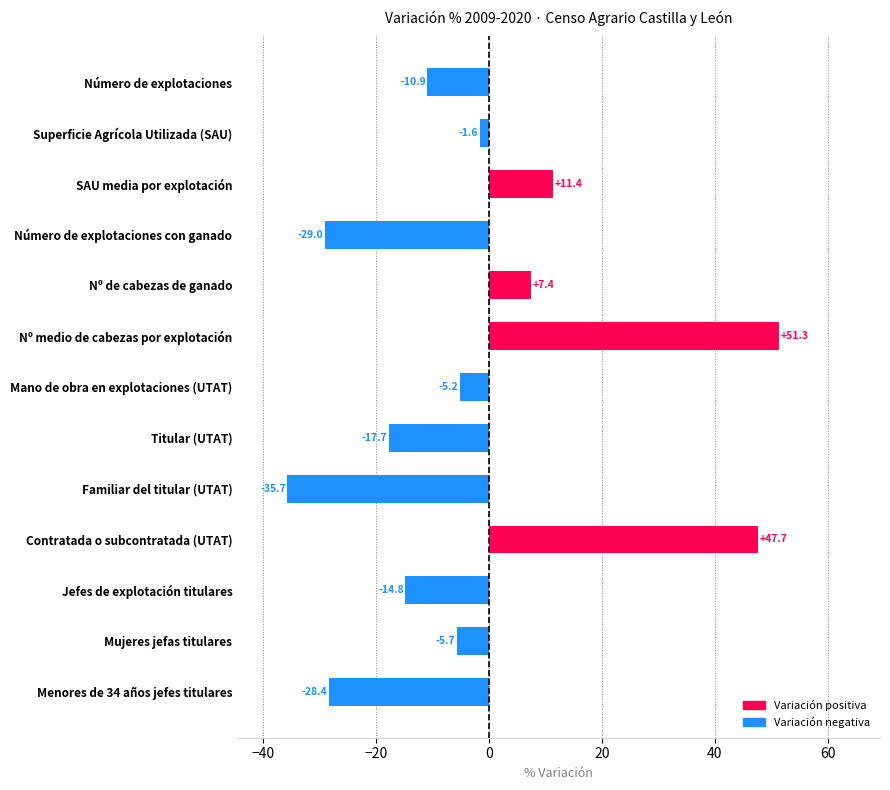

Is it true that the value at Mujeres jefas titulares is -5.7?

True